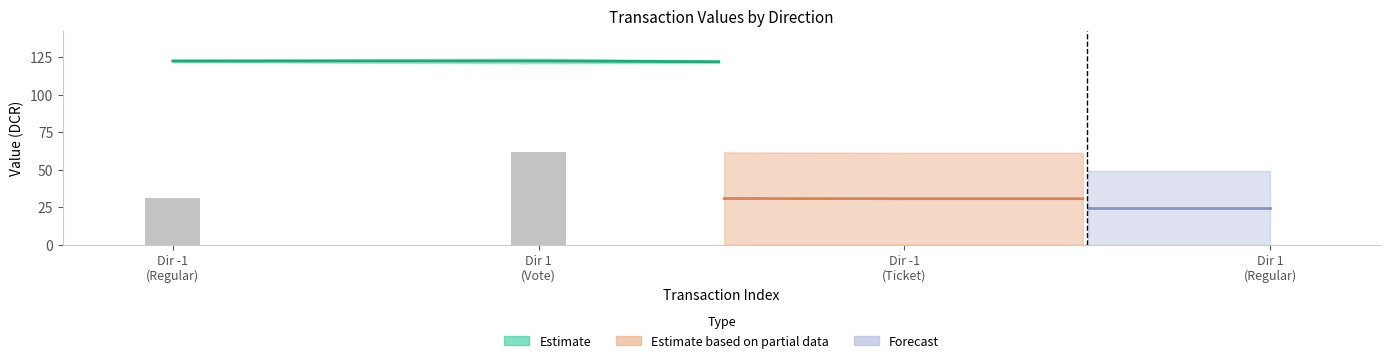

At which category is the sum across all series the highest?

1